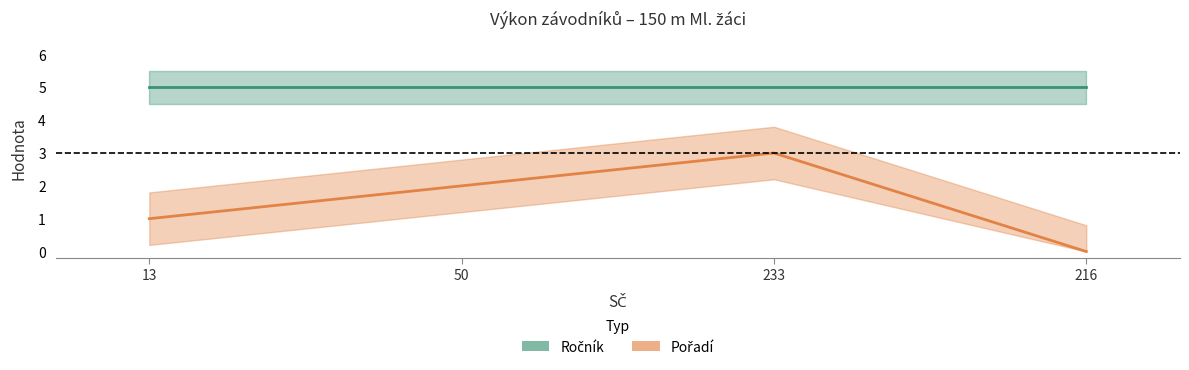

Rank the series at 233 from lowest to highest value.

Pořadí, Ročník